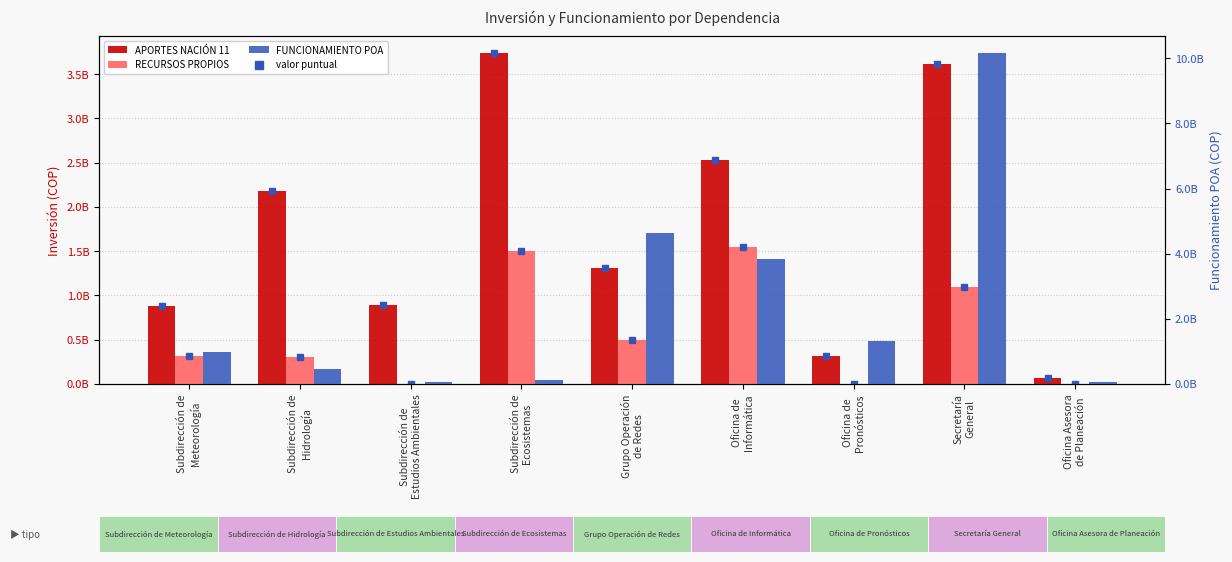

How many data points in FUNCIONAMIENTO POA are above 986658537?

4